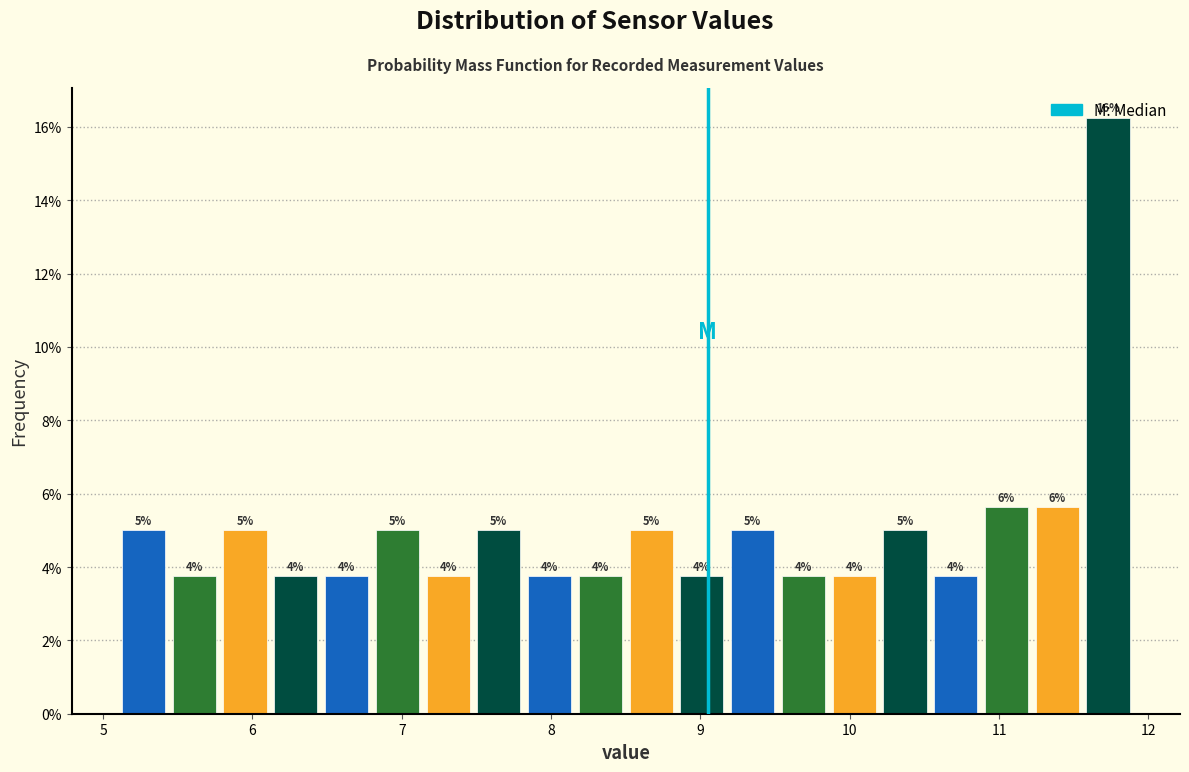

Read against the x-axis, roughly where is the centre of the tallest bar?

11.7